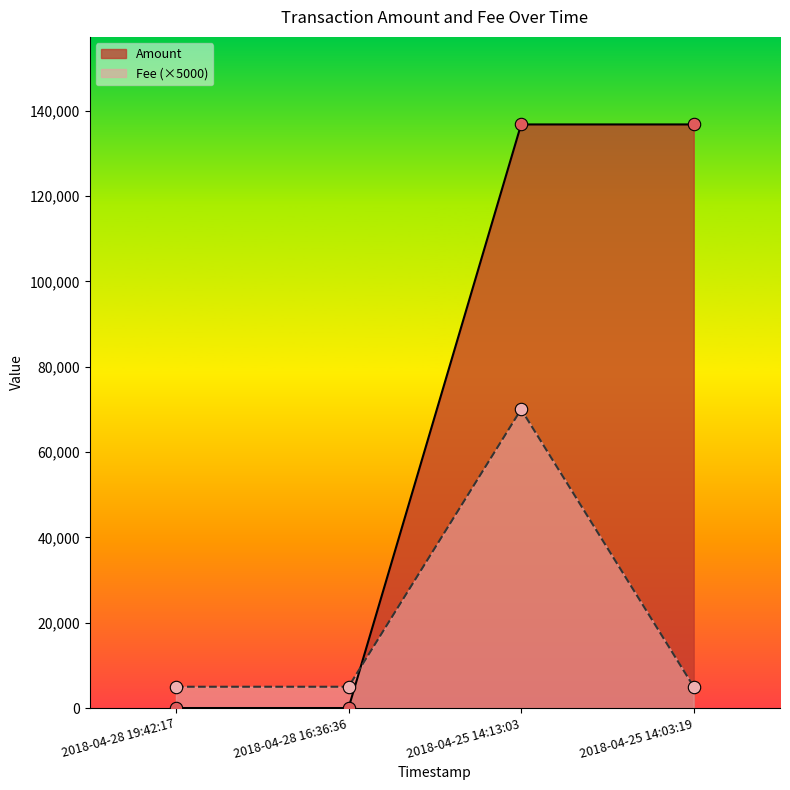

Which series has the widest spread of values?

Amount